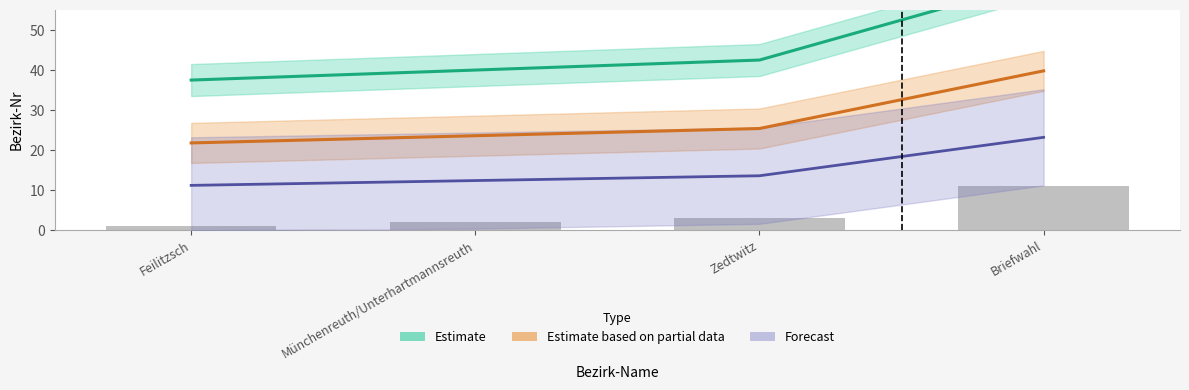

What are all the series names shown in the legend?

Estimate, Estimate based on partial data, Forecast